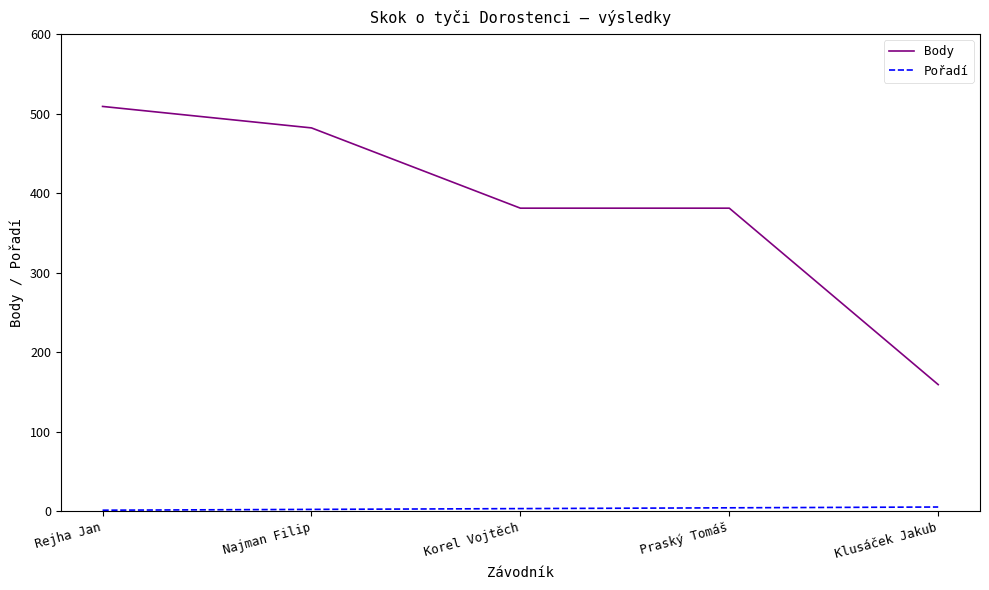

What is the difference between the maximum and minimum values in the Body series?

350